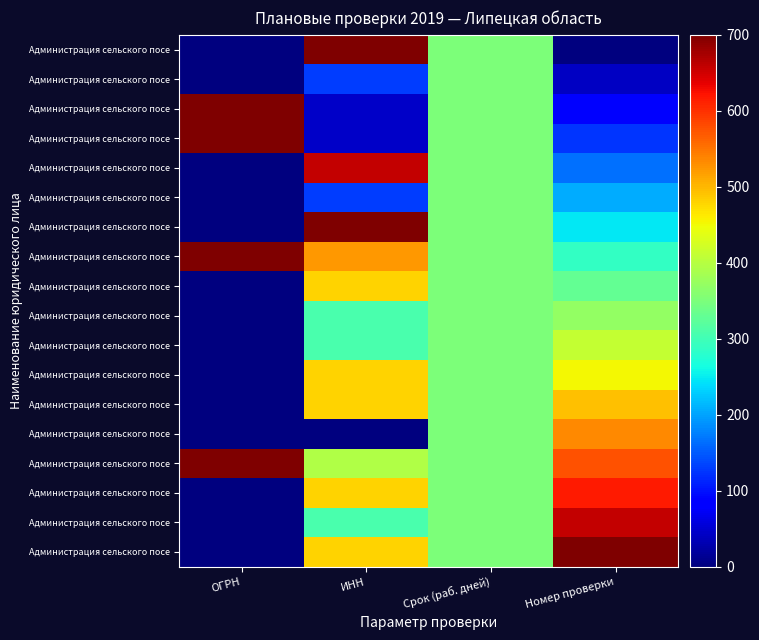

What is the total value across all series at ИНН?

6649.9